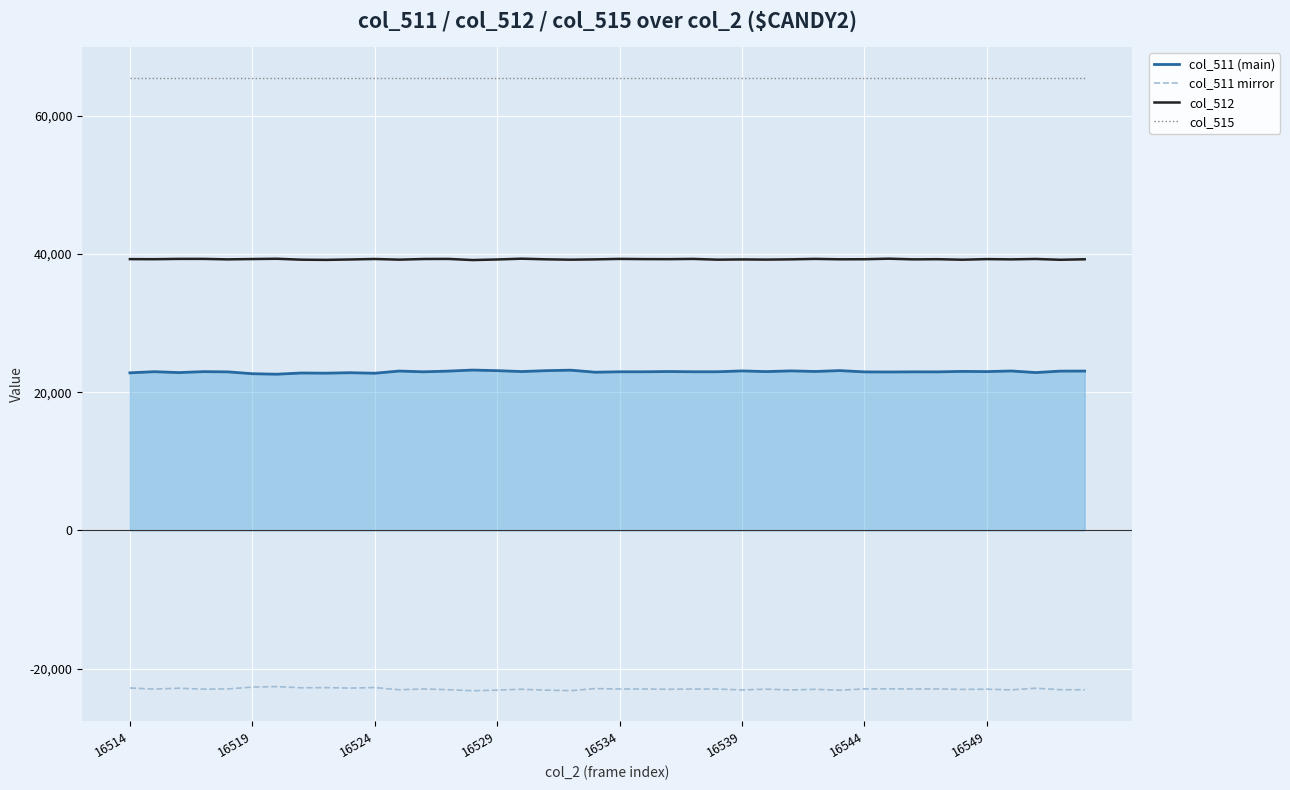

List the series in order of their peak value, highest first.

col_515, col_512, col_511 (main), col_511 mirror